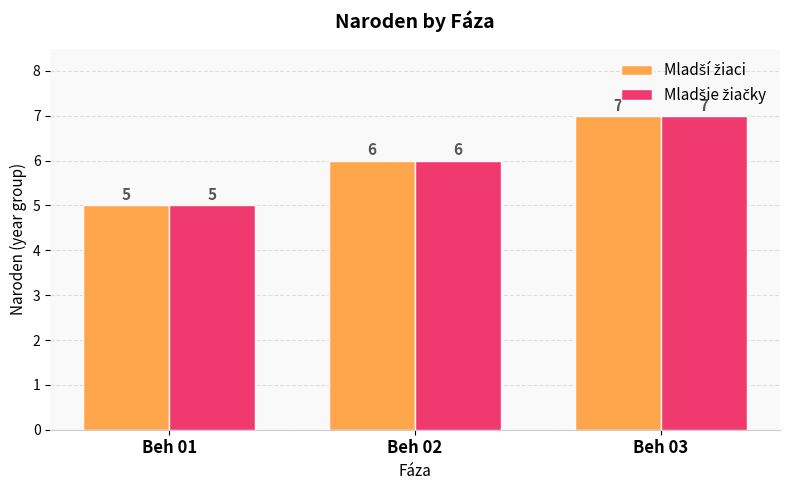

Which label corresponds to the smallest value in the chart?

Beh 01